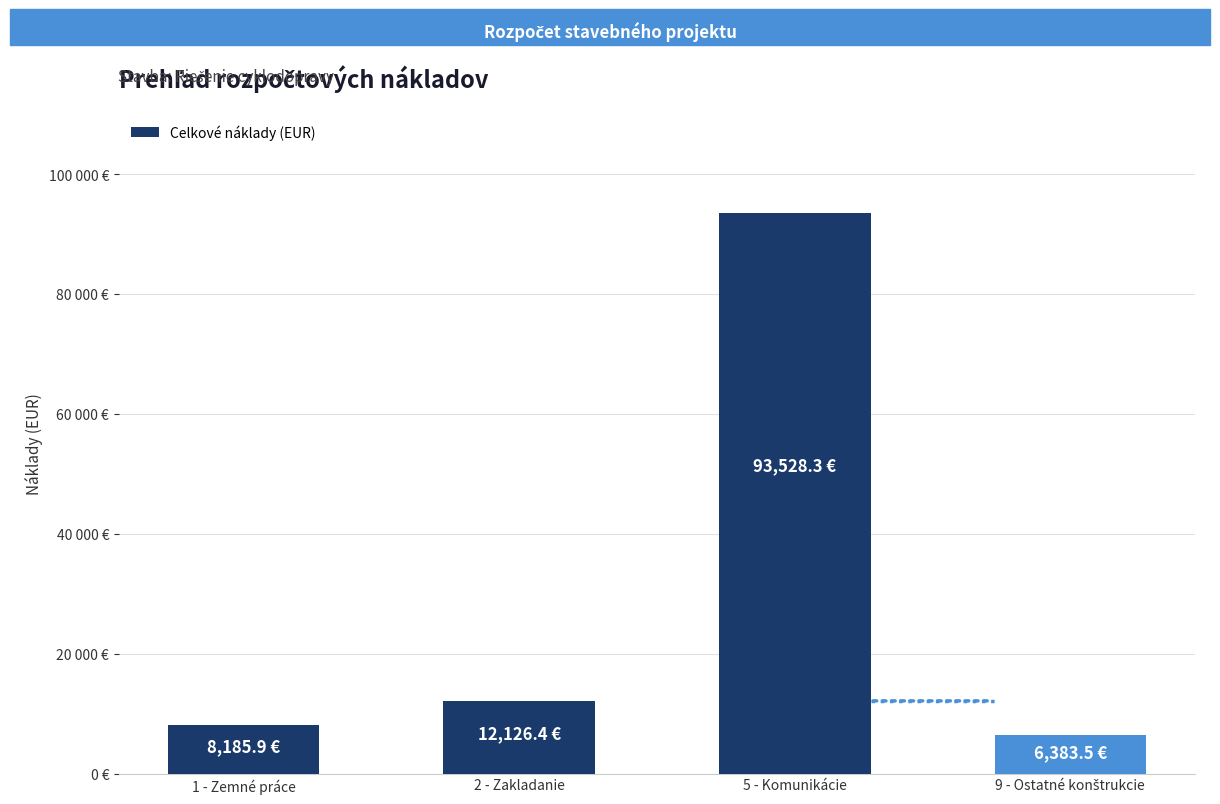

What is the average value?

30056.0